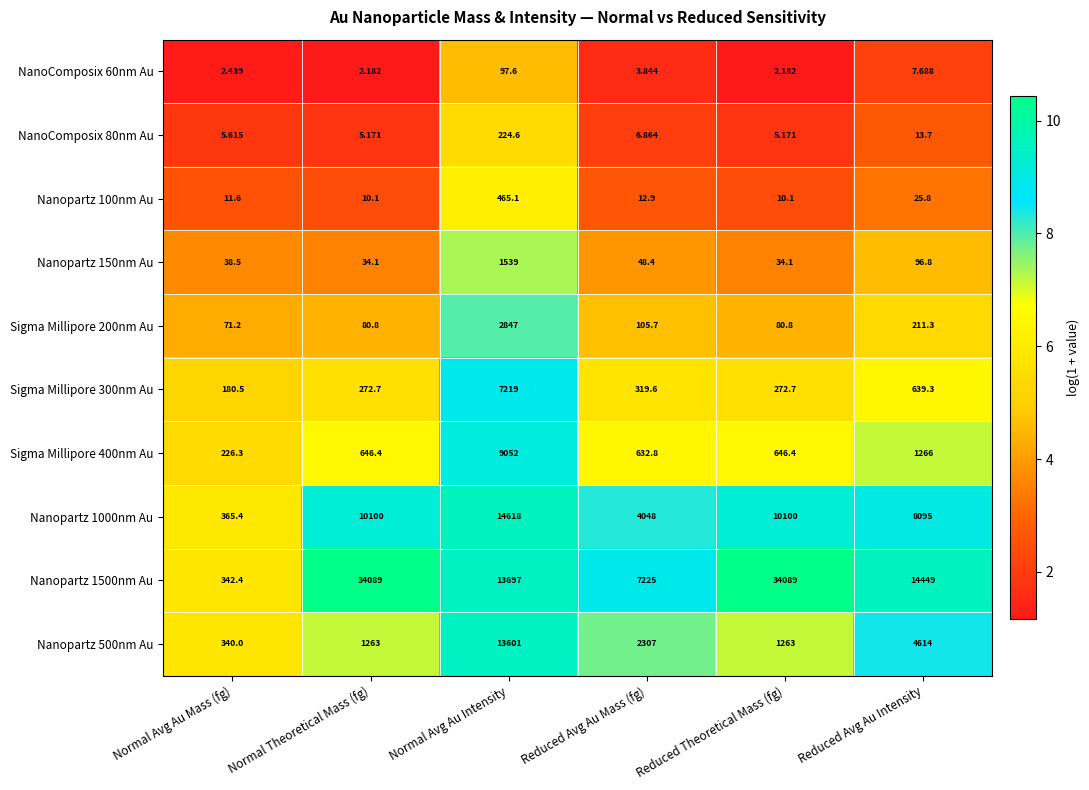

At which label does Nanopartz 100nm Au first exceed 12?

Normal Avg Au Intensity